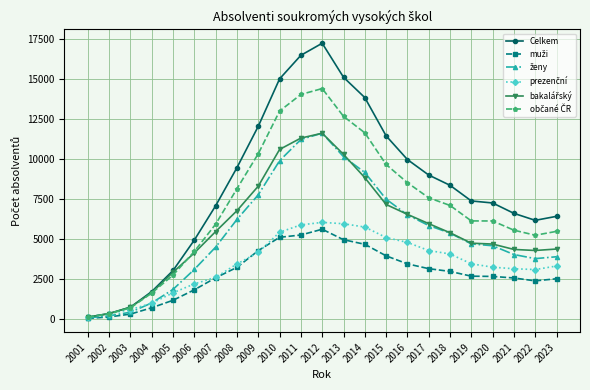

Between 2009 and 2020, which series saw the biggest shift?

Celkem